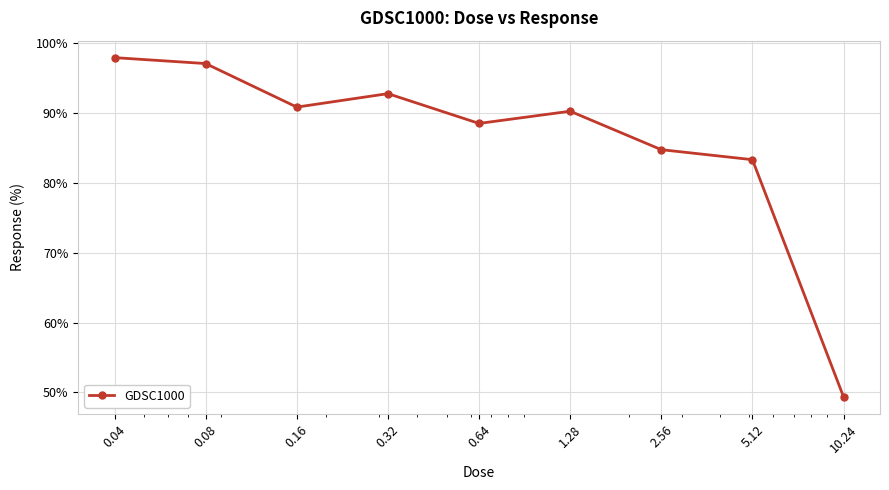

What is the smallest value displayed?

49.4